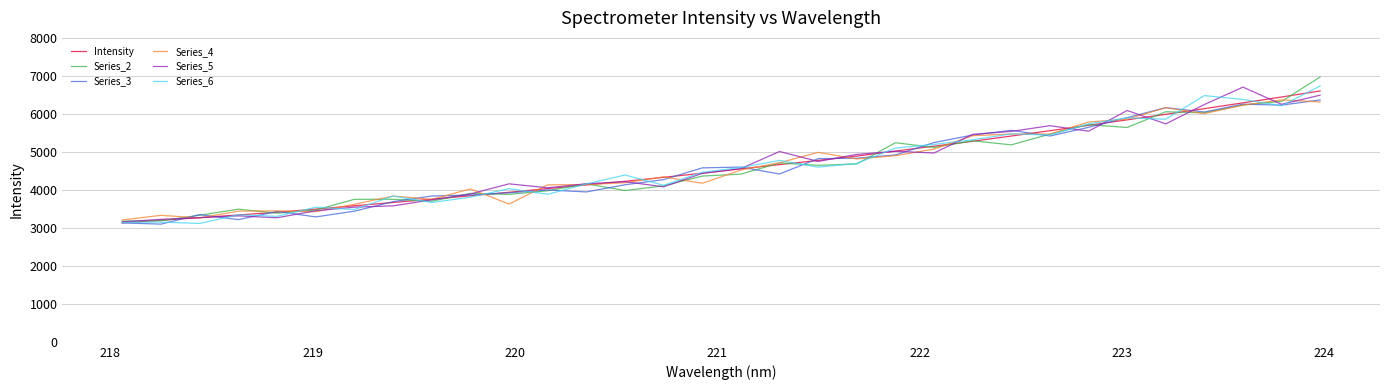

After their last crossing, which series has the higher values: Series_6 or Series_5?

Series_6